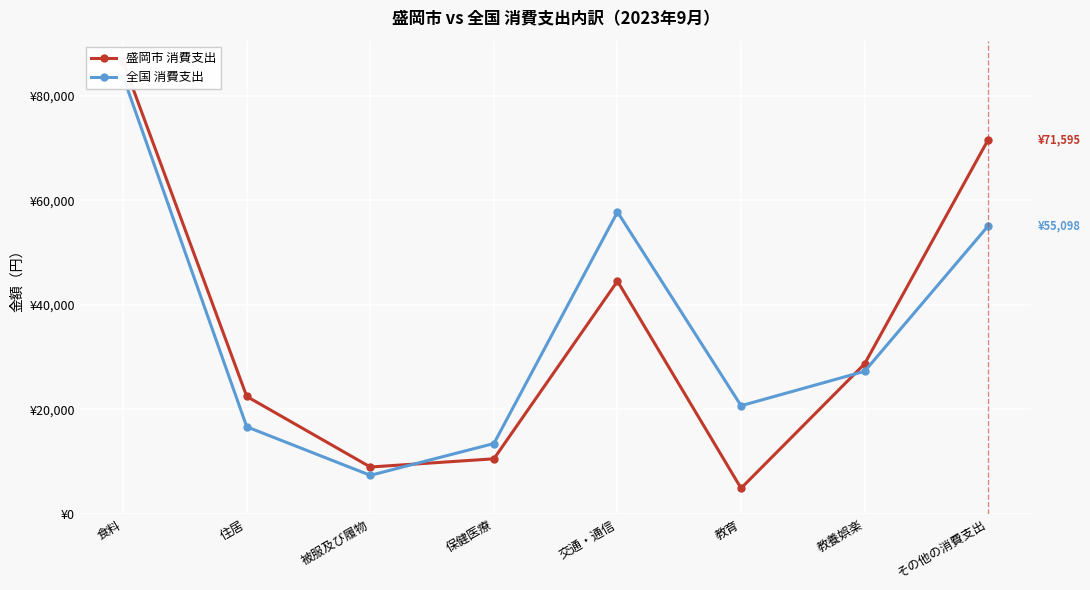

What is the maximum value for 盛岡市 消費支出?

86439